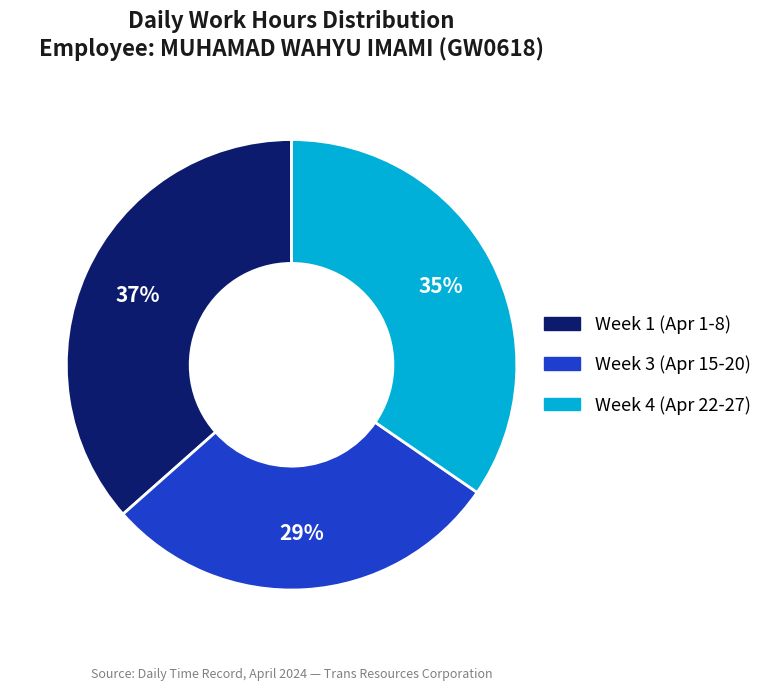

Count the number of slices in the pie.

3